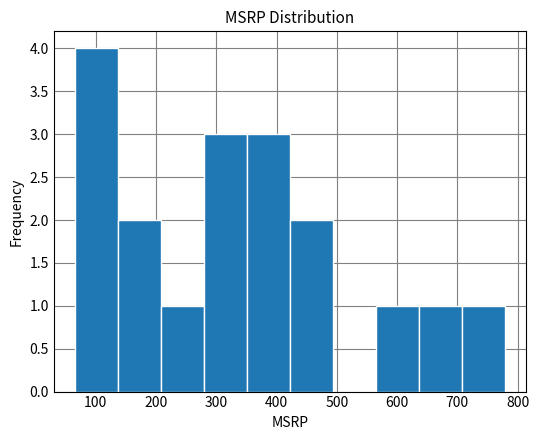

Which range on the x-axis has the tallest bar?

70 to 140